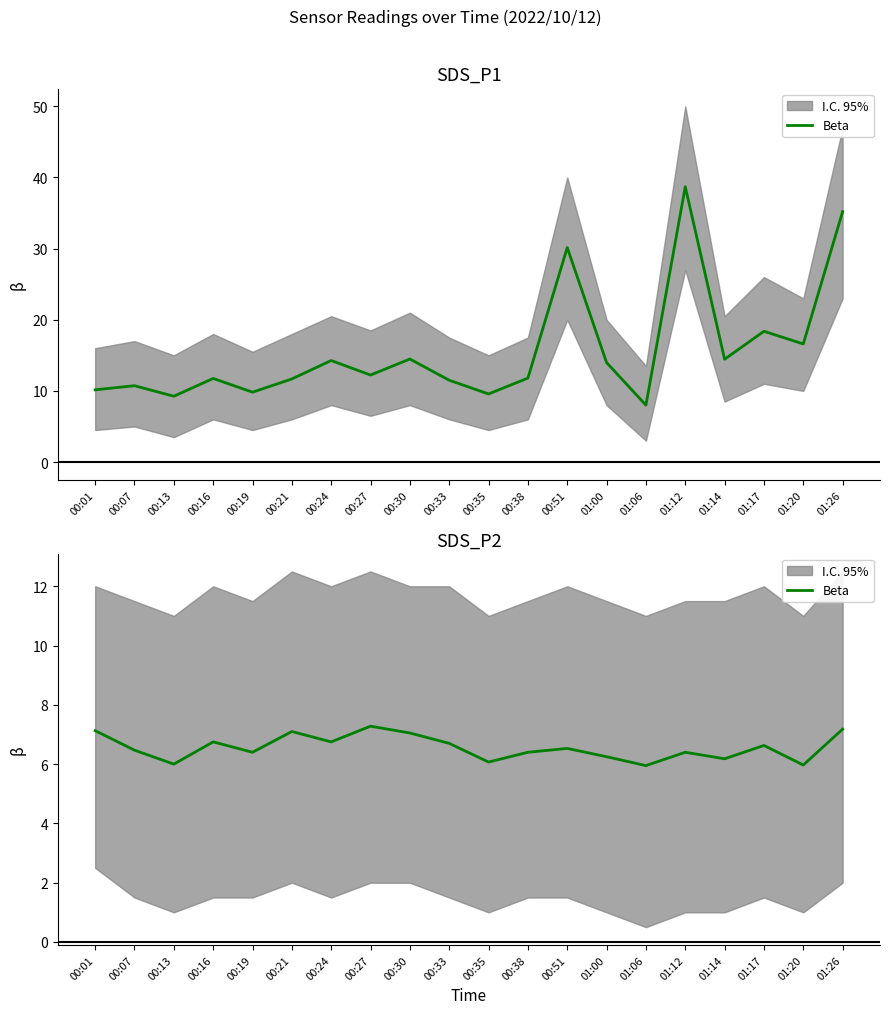

What is the change in value from 00:30 to 00:38?

-0.6